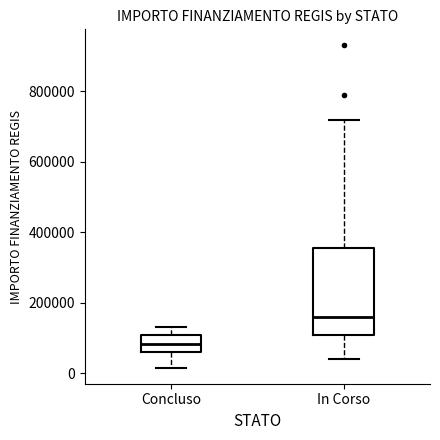

Where is the lower edge of the box for Concluso on the y-axis? The values are not printed on the chart, so give them approximately, as read against the axis.

60000